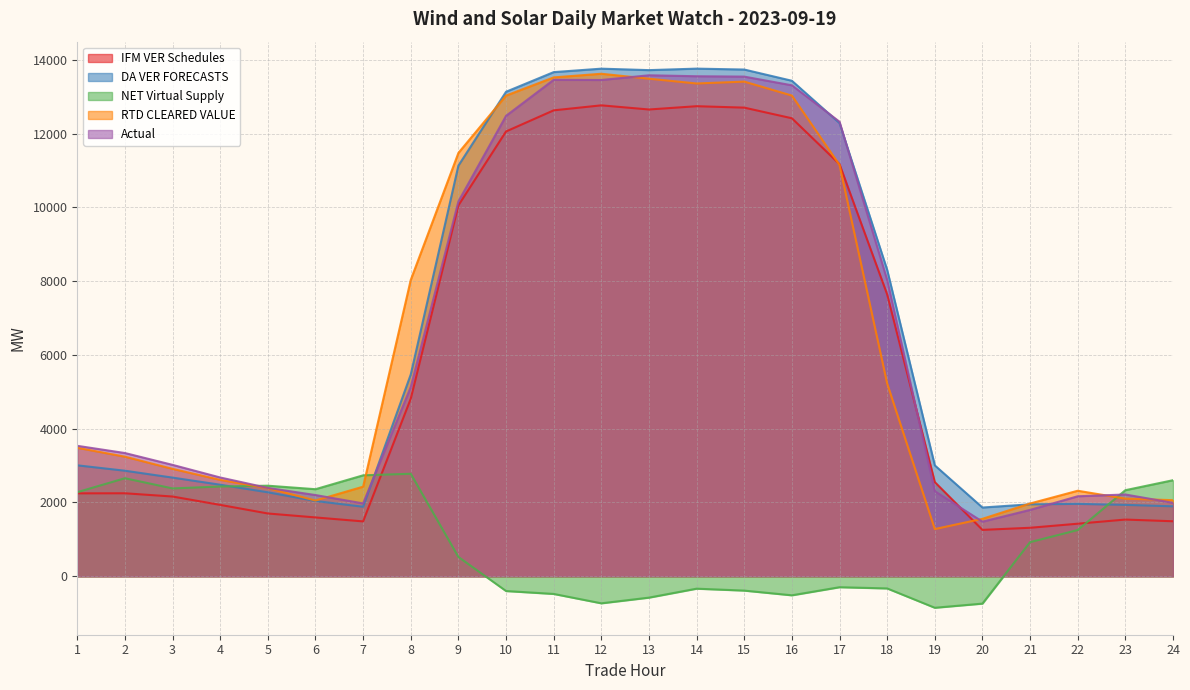

Does the chart display data point markers on the line(s)?

No